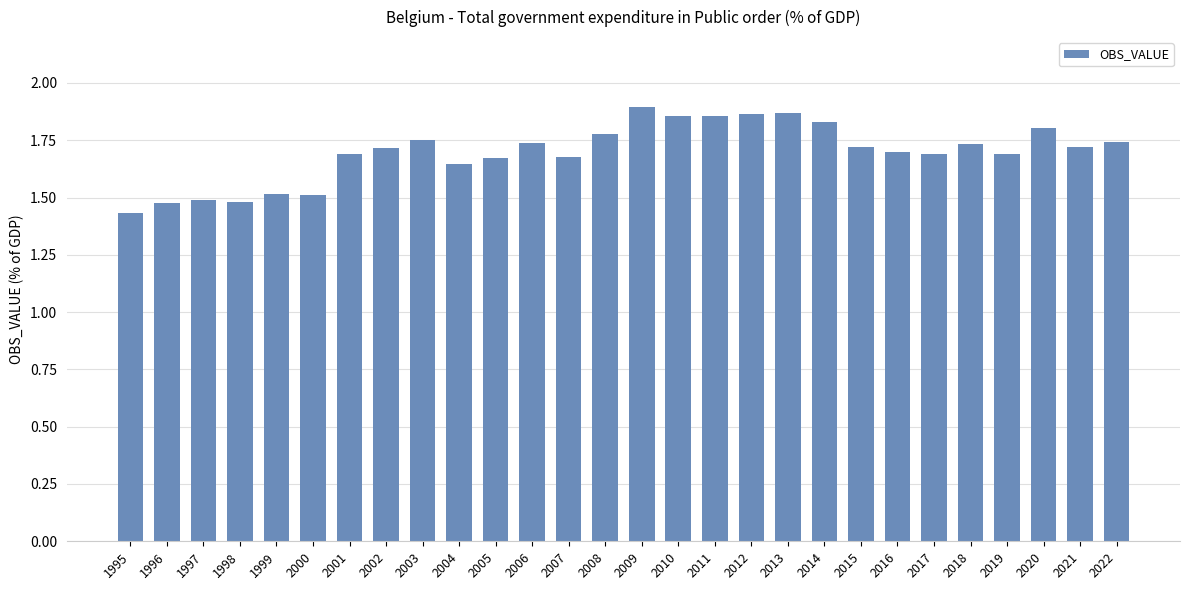

What is the difference between the maximum and minimum values?

0.5